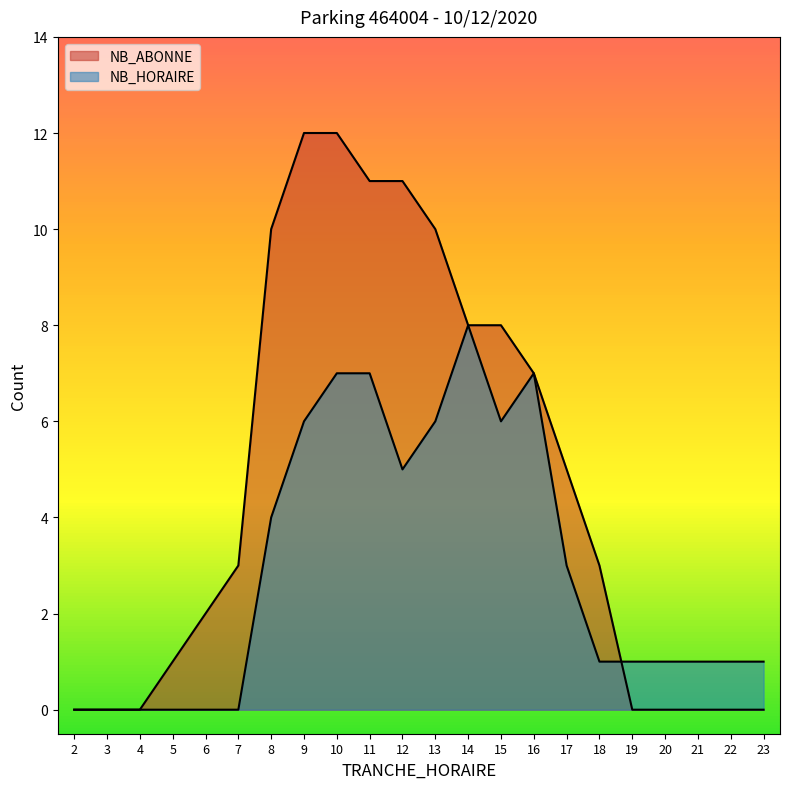

How many data points in NB_ABONNE are above 3?

10